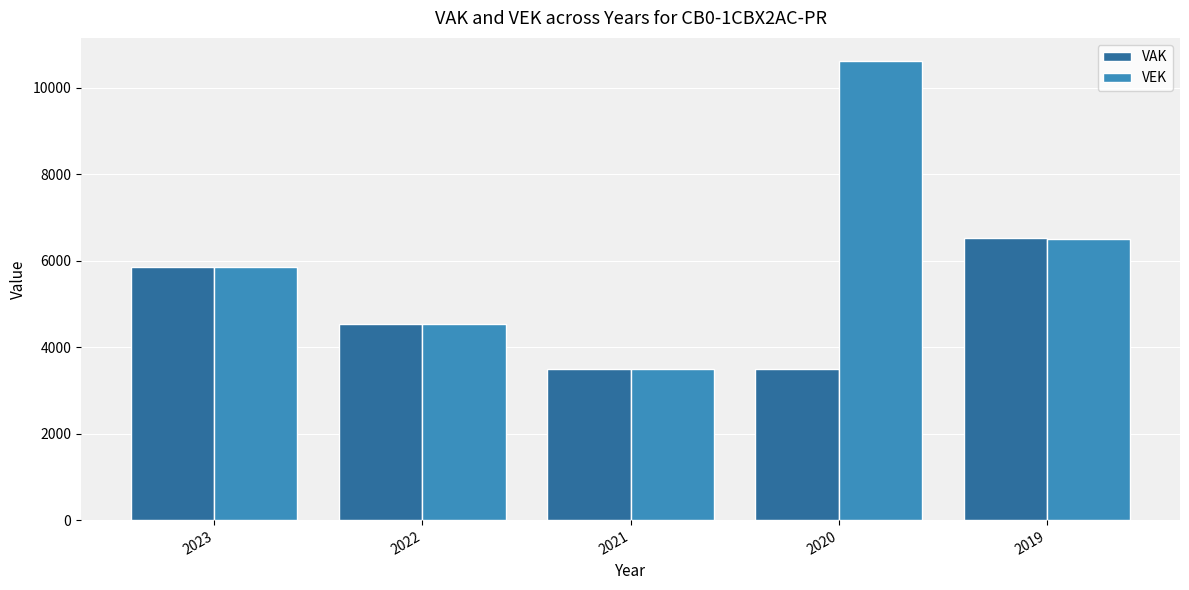

Rank the series by their average value, from lowest to highest.

VAK, VEK